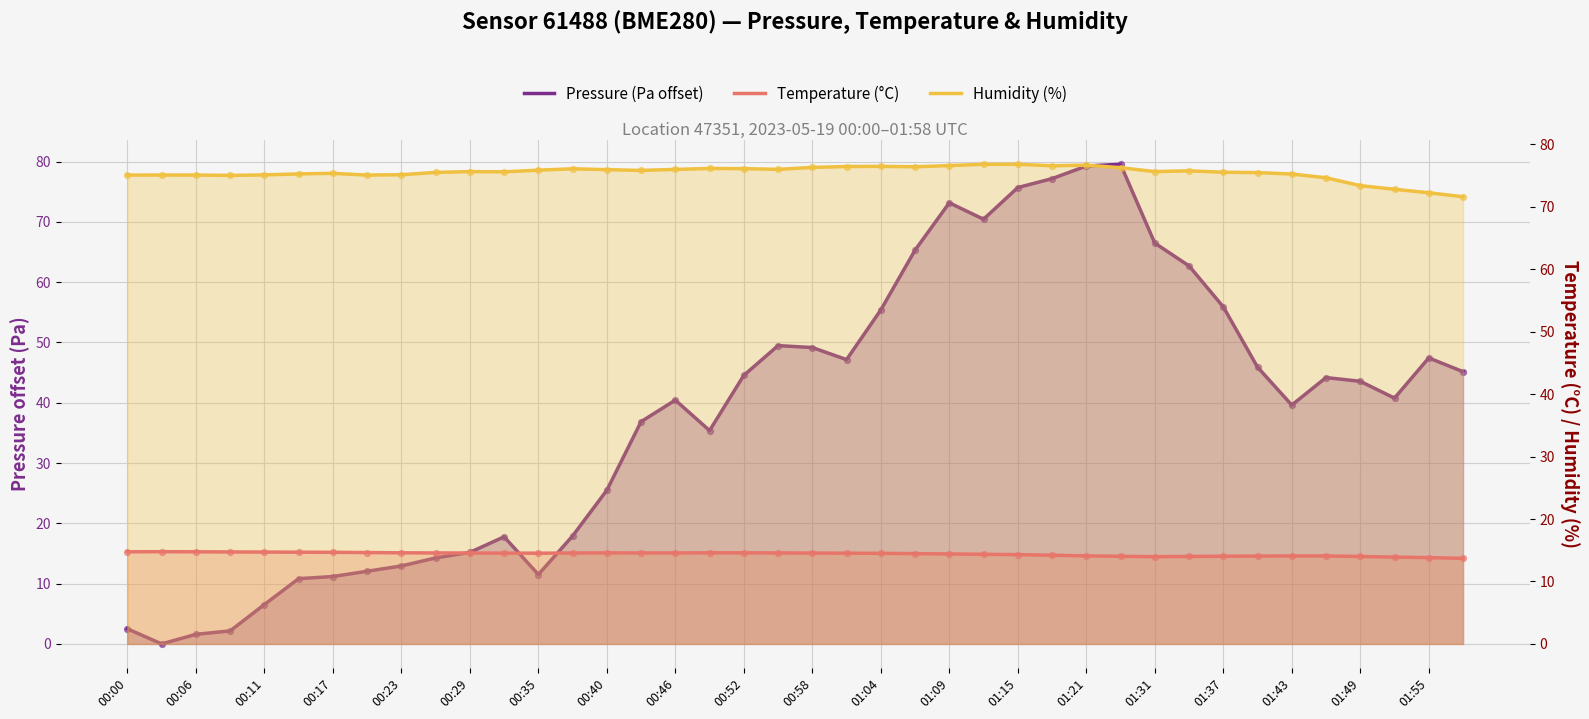

What are all the series names shown in the legend?

Pressure (Pa offset), Temperature (°C), Humidity (%)